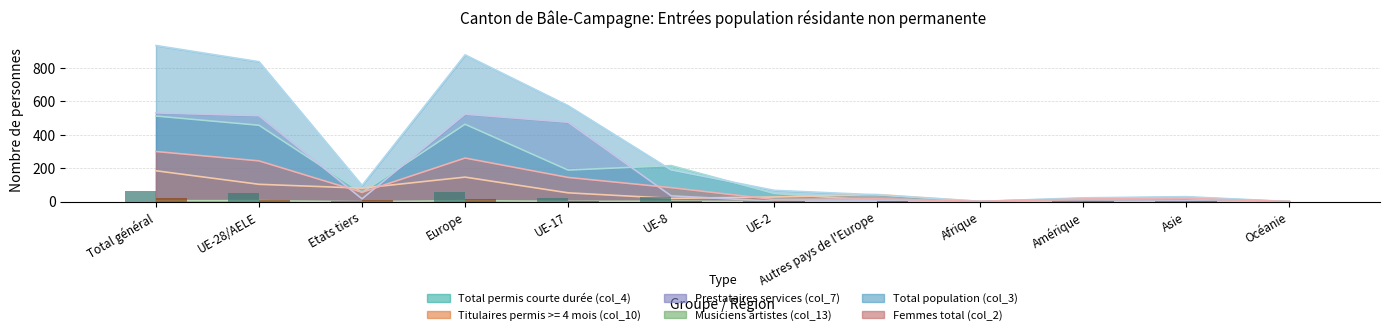

What is the maximum value shown in the chart?

934